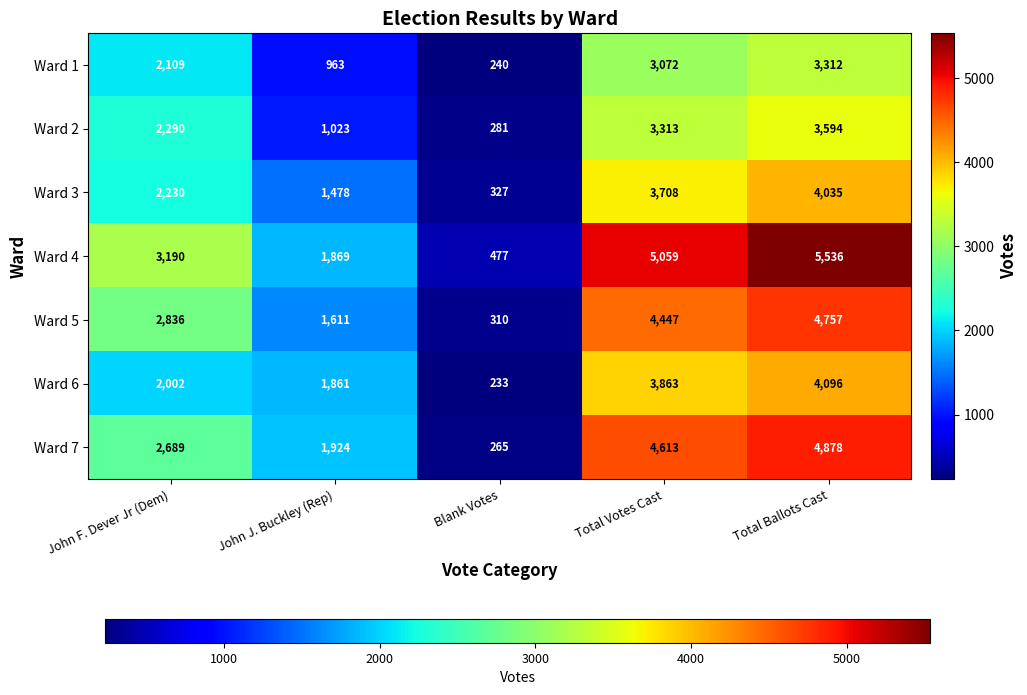

What is the difference between the second highest and minimum values in the Ward 1 series?

2832